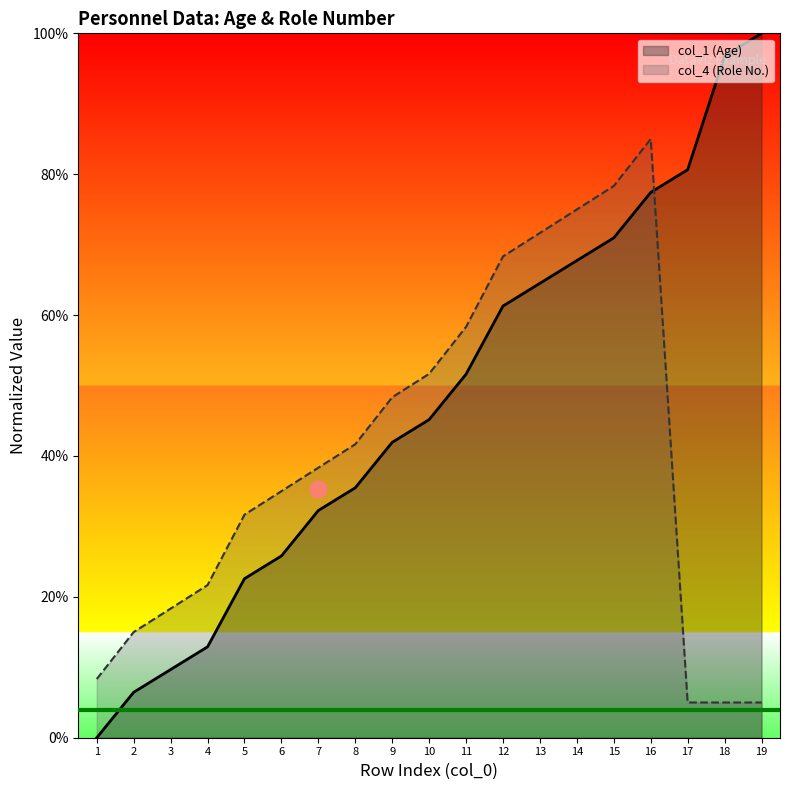

Reading left to right, list all the values displayed in this chart.

col_1 (Age): 1=0.0	2=6.5	3=9.7	4=12.9	5=22.6	6=25.8	7=32.3	8=35.5	9=41.9	10=45.2	11=51.6	12=61.3	13=64.5	14=67.7	15=71.0	16=77.4	17=80.6	18=96.8	19=100.0
col_4 (Role No.): 1=8.3	2=15.0	3=18.3	4=21.7	5=31.7	6=35.0	7=38.3	8=41.7	9=48.3	10=51.7	11=58.3	12=68.3	13=71.7	14=75.0	15=78.3	16=85.0	17=5.0	18=5.0	19=5.0